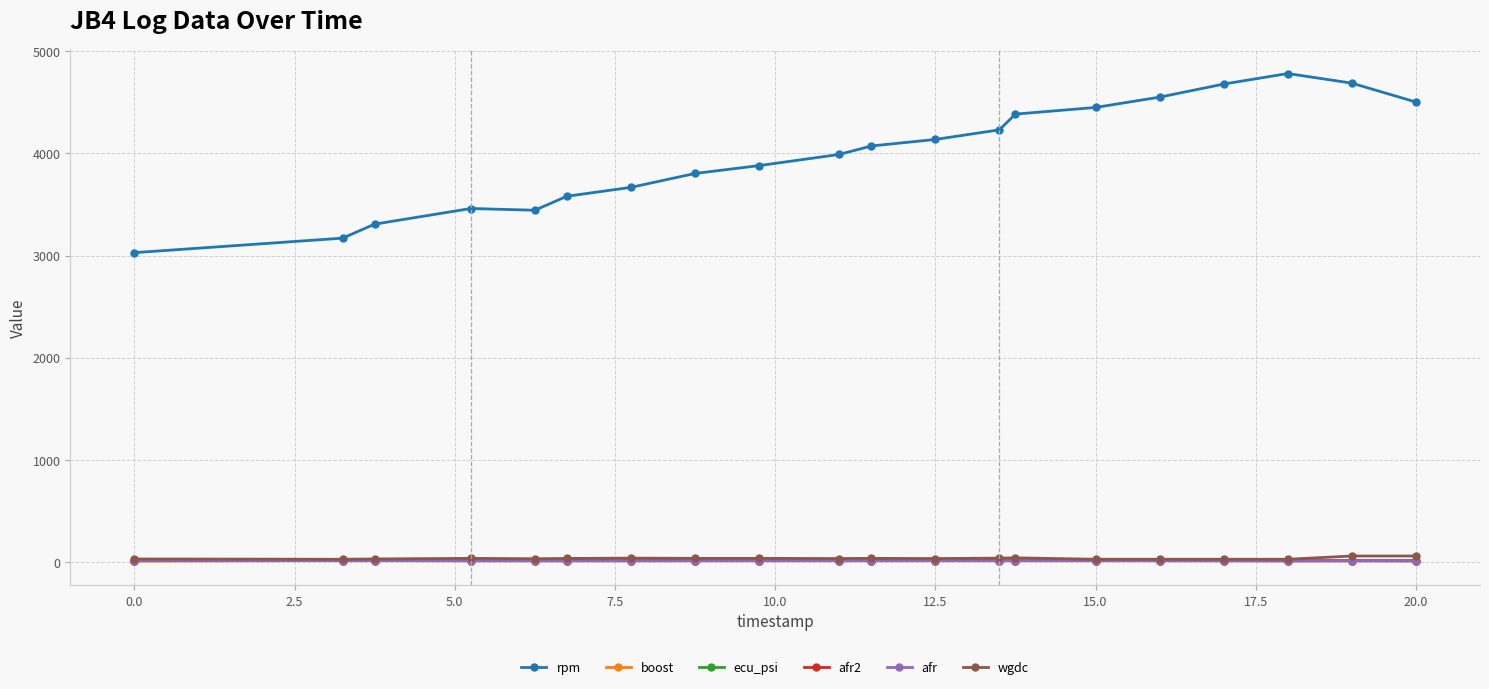

True or false: boost has more than 1 points higher than both neighbors.

True